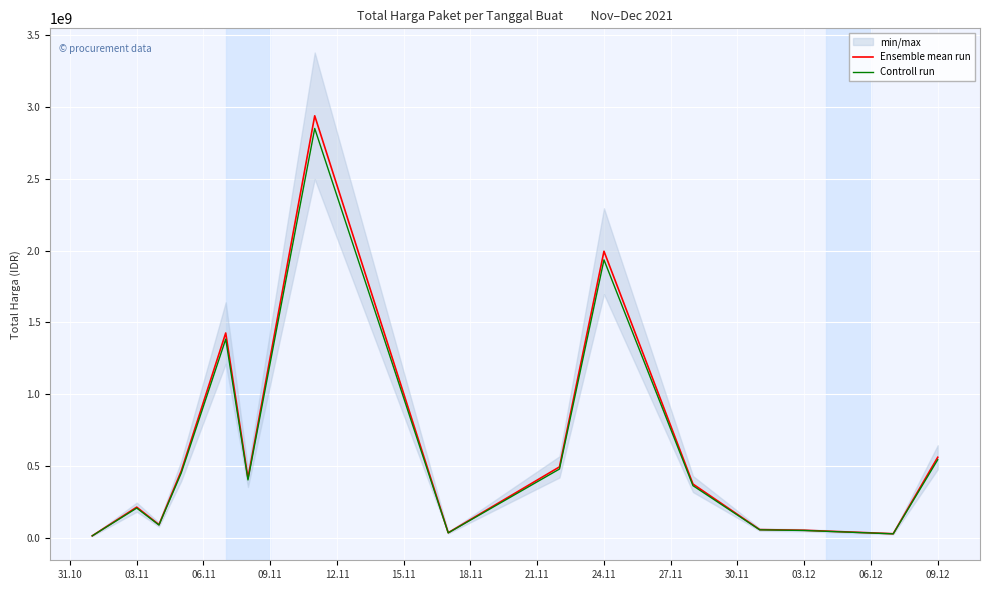

What is the maximum value for Ensemble mean run?

2939033240.0